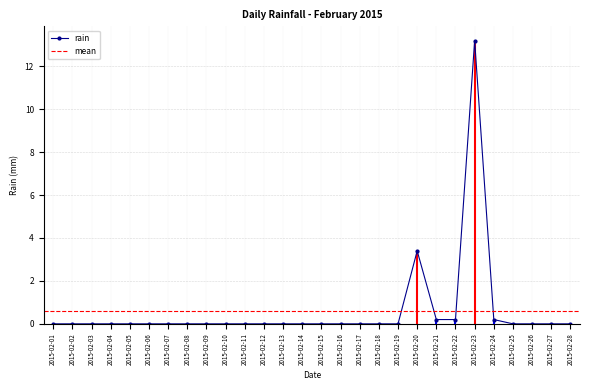

List the labels in order of value, smallest first.

2015-02-01, 2015-02-02, 2015-02-03, 2015-02-04, 2015-02-05, 2015-02-06, 2015-02-07, 2015-02-08, 2015-02-09, 2015-02-10, 2015-02-11, 2015-02-12, 2015-02-13, 2015-02-14, 2015-02-15, 2015-02-16, 2015-02-17, 2015-02-18, 2015-02-19, 2015-02-25, 2015-02-26, 2015-02-27, 2015-02-28, 2015-02-21, 2015-02-22, 2015-02-24, 2015-02-20, 2015-02-23